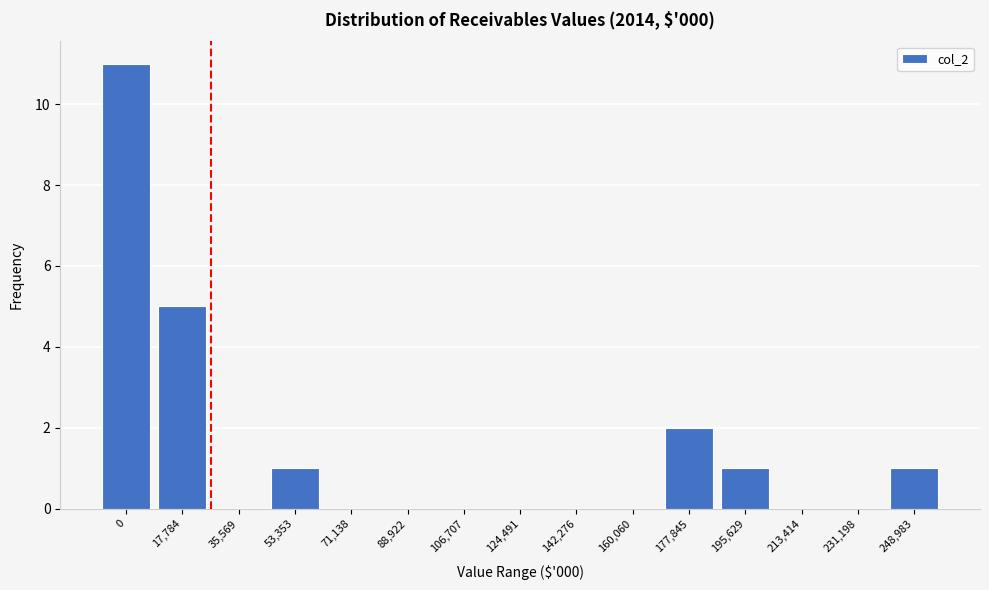

Reading left to right, list all the values displayed in this chart.

0=11	17,784=5	35,569=0	53,353=1	71,138=0	88,922=0	106,707=0	124,491=0	142,276=0	160,060=0	177,845=2	195,629=1	213,414=0	231,198=0	248,983=1